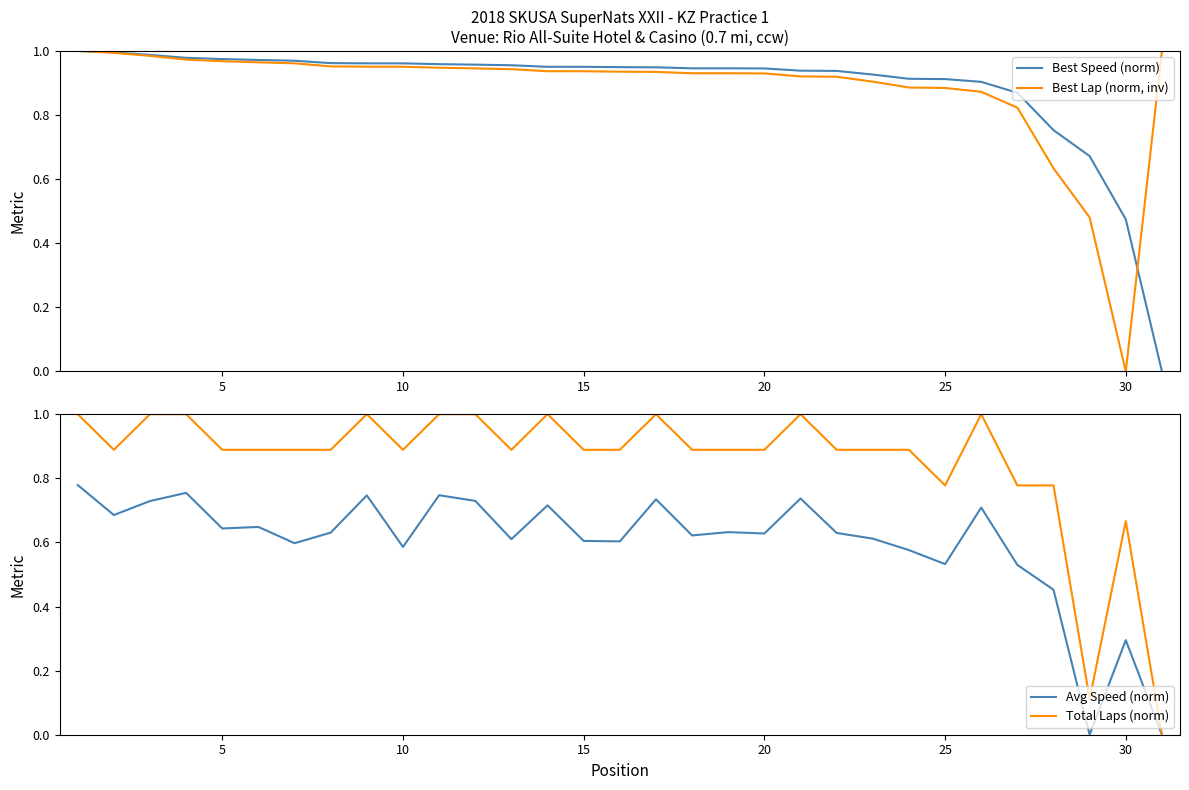

List the series in order of their peak value, highest first.

Best Speed (norm), Best Lap (norm, inv), Total Laps (norm), Avg Speed (norm)